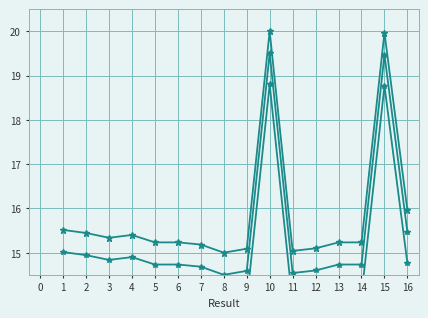

What is the difference between the Key offset 2 values at 4 and 9?

0.3